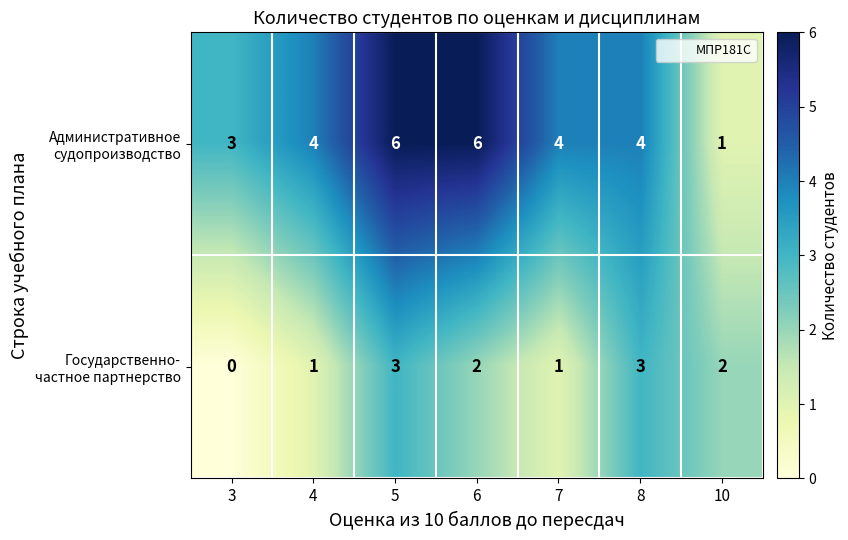

At which category does the chart reach its minimum across all series?

3